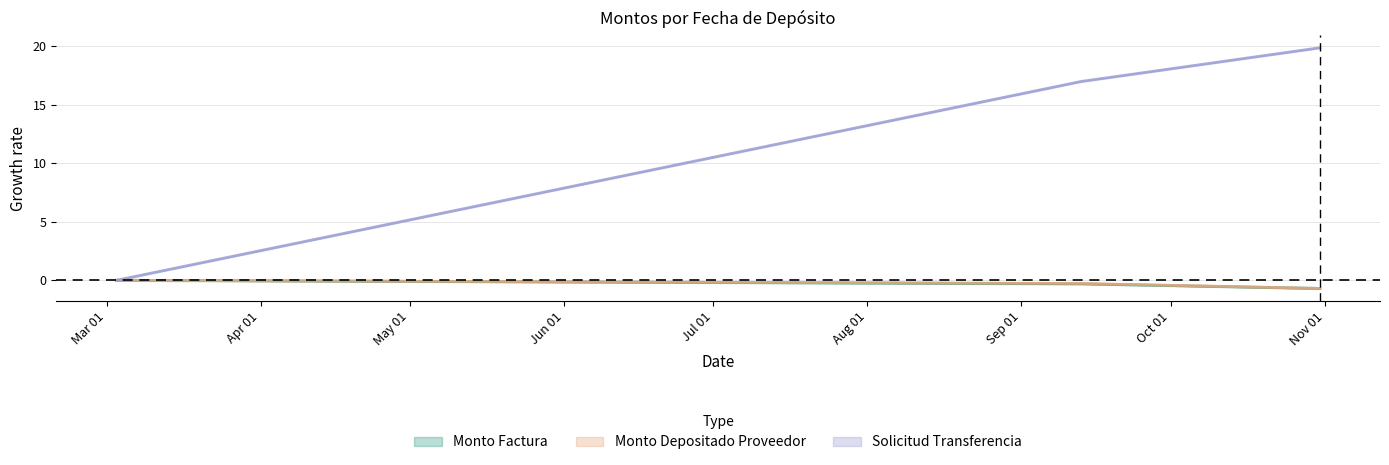

Does the chart have visible grid lines?

Yes